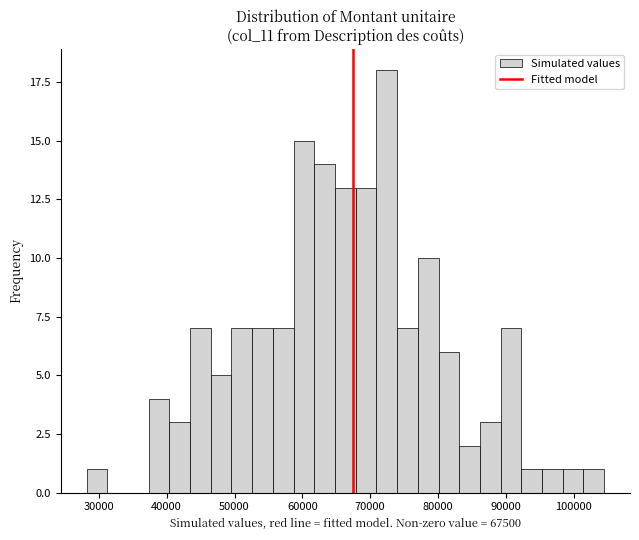

Around what value on the x-axis is the tallest bar? Give the approximate position of its centre, as read against the axis.

72000